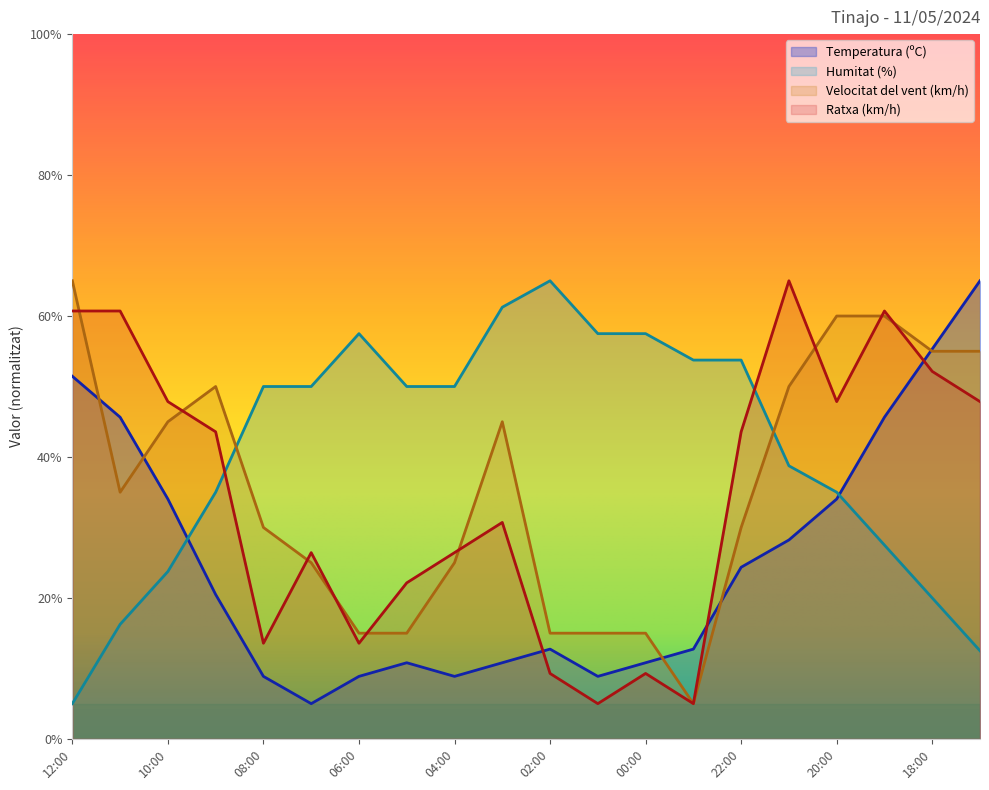

At which category does Temperatura (ºC) reach its first local peak?

05:00